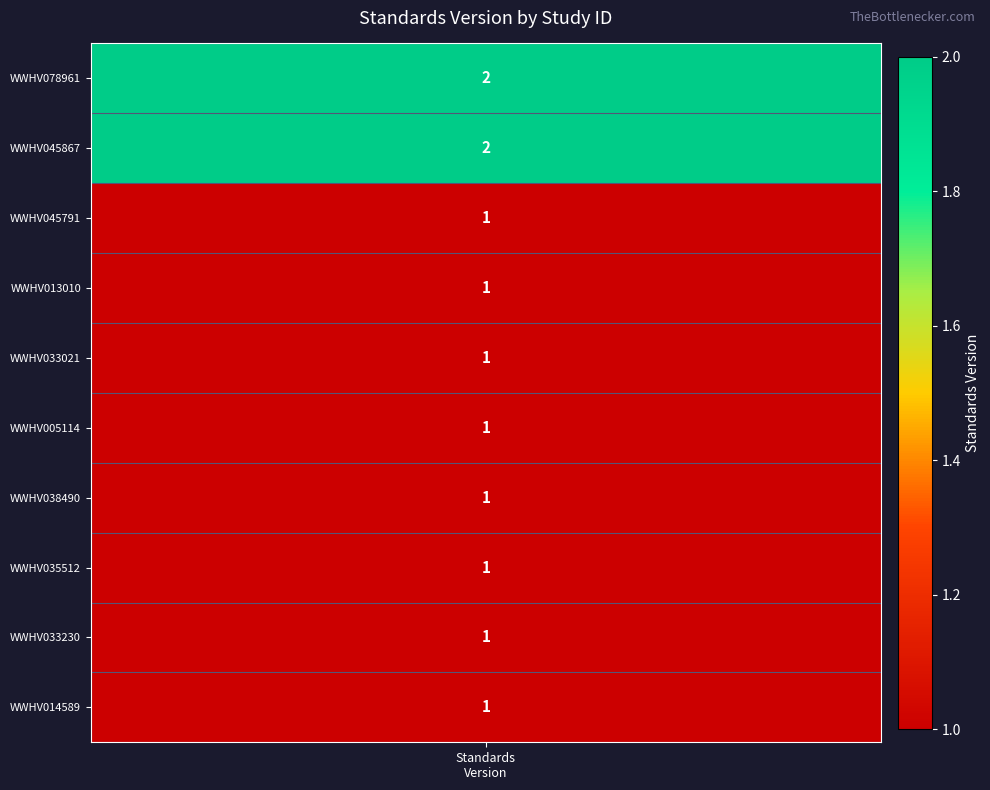

Read the value at 4.

1